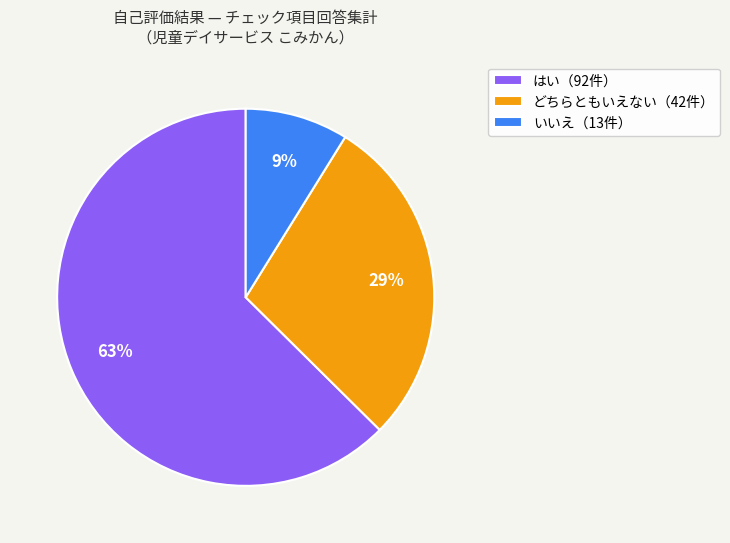

To the nearest percent, what is the combined percentage of どちらともいえない（42件） and はい（92件）?

91%